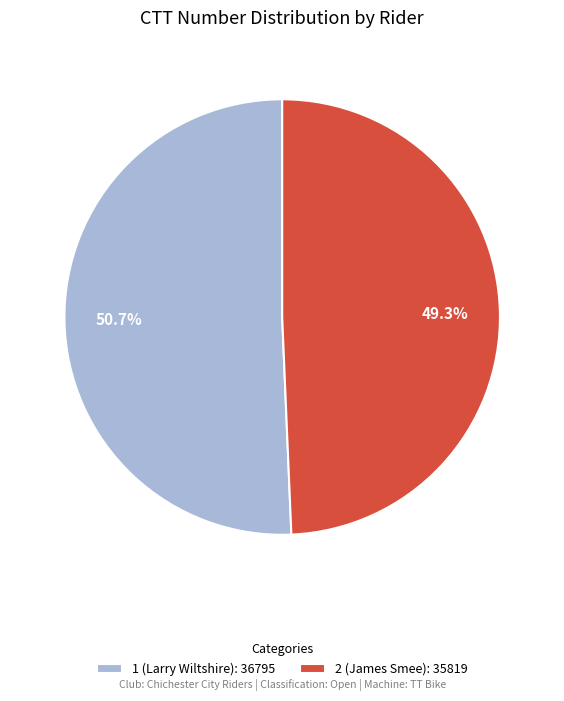

Which category has the biggest portion of the pie?

1 (Larry Wiltshire)